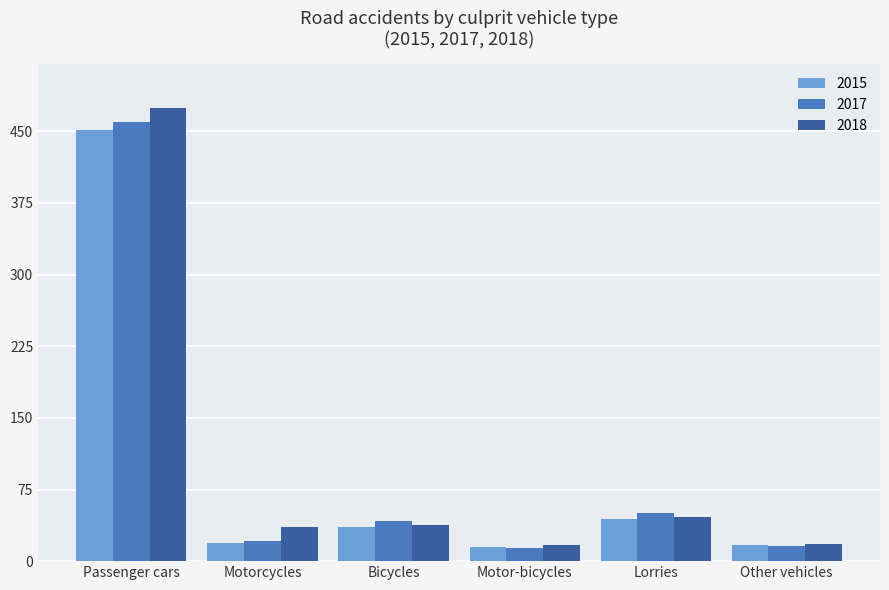

What is the value of the 2018 bar at the 3rd from the left?

38